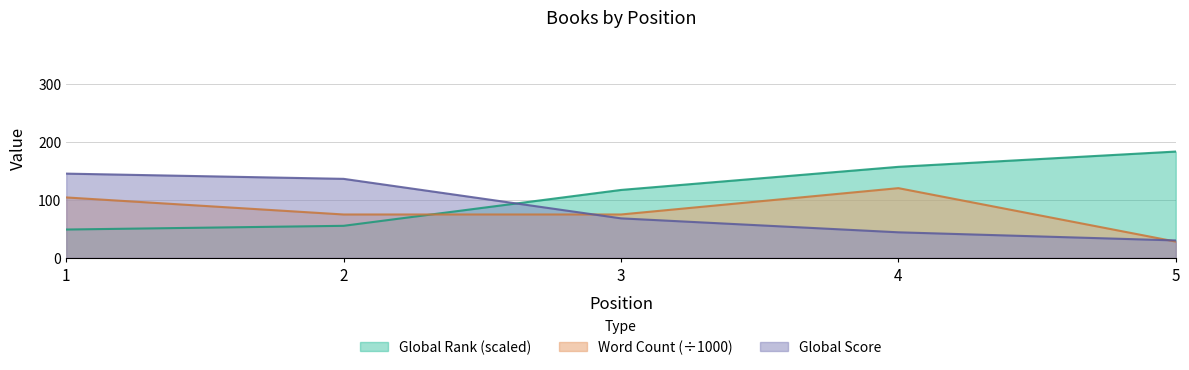

What is the total value across all series at 5?

241.0